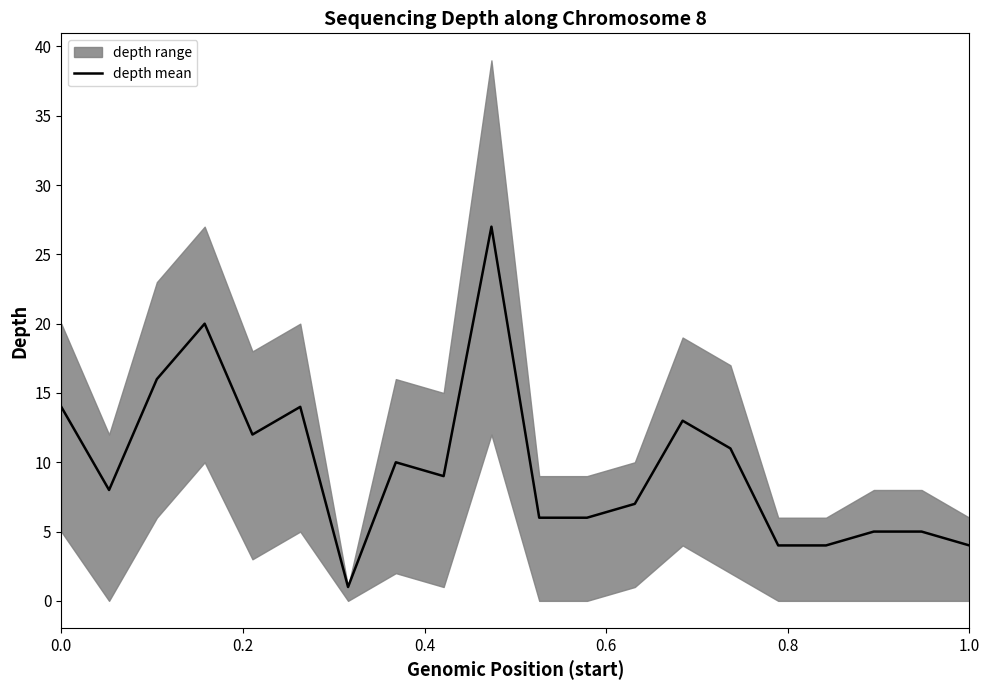

What is the highest value of the depth mean series?

27